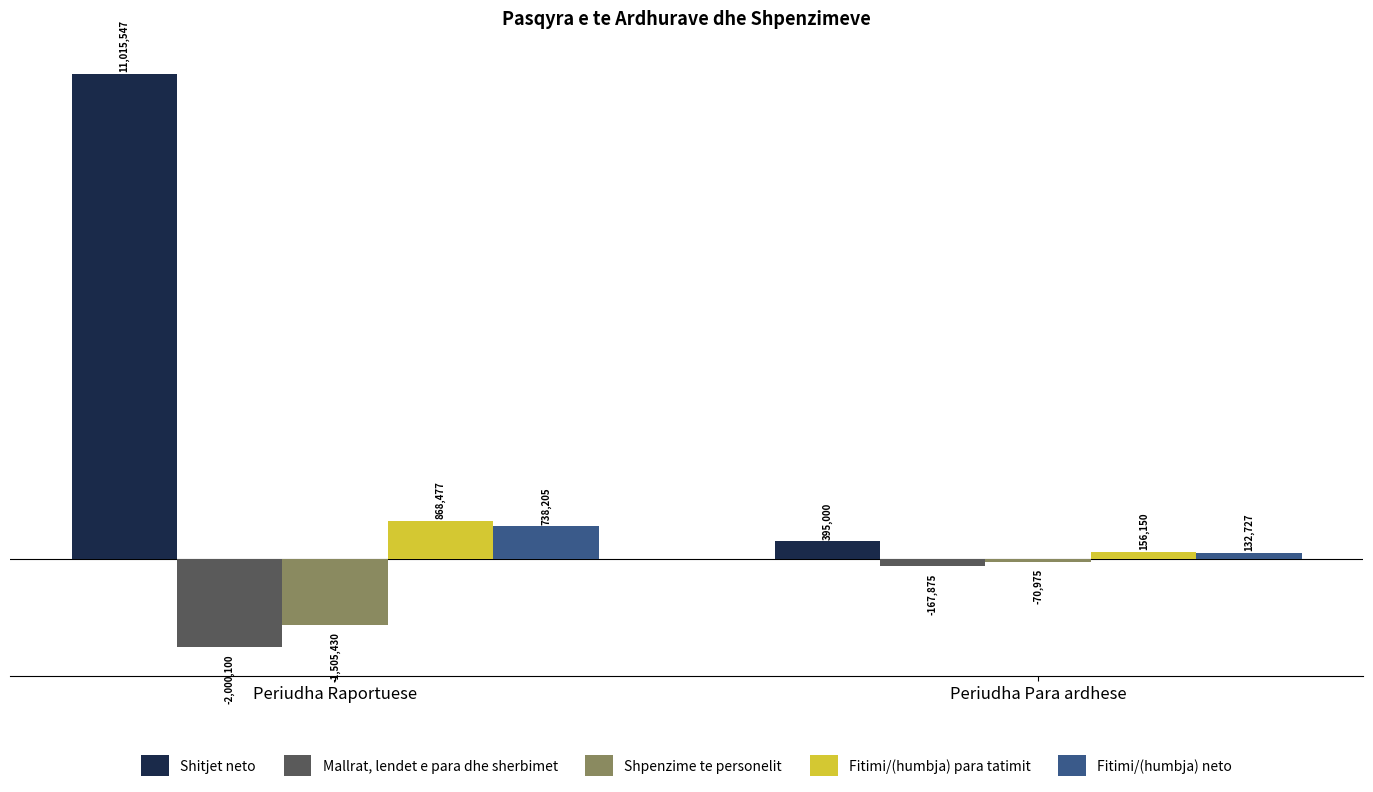

What are all the series names shown in the legend?

Shitjet neto, Mallrat, lendet e para dhe sherbimet, Shpenzime te personelit, Fitimi/(humbja) para tatimit, Fitimi/(humbja) neto